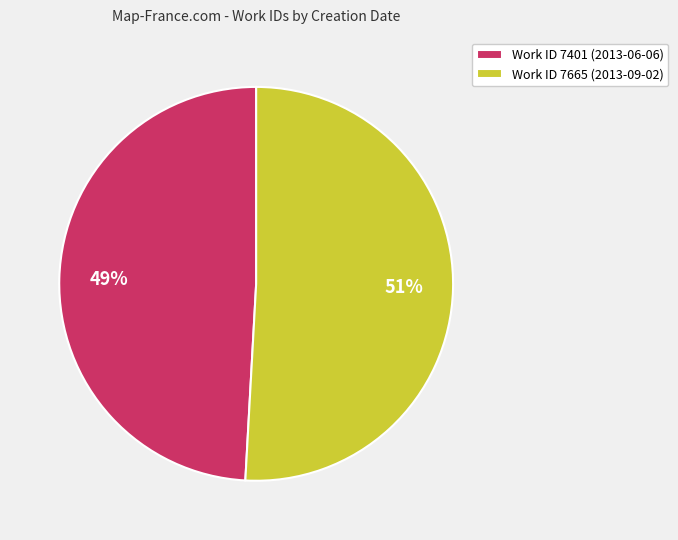

To the nearest percent, what percentage of the pie is Work ID 7401 (2013-06-06)?

49%